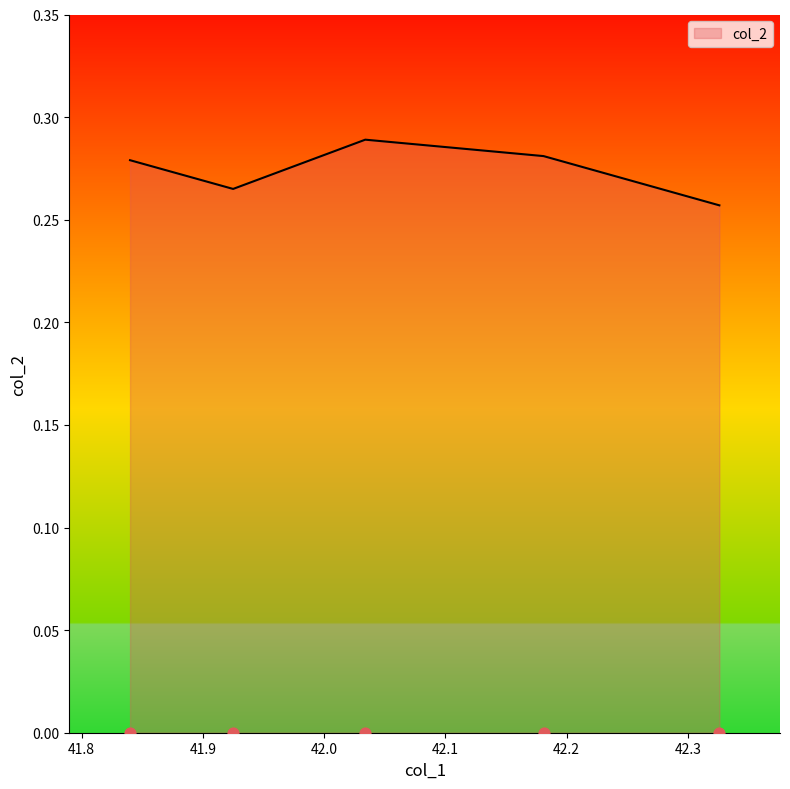

Between 41.925 and 41.84, which is larger?

41.84